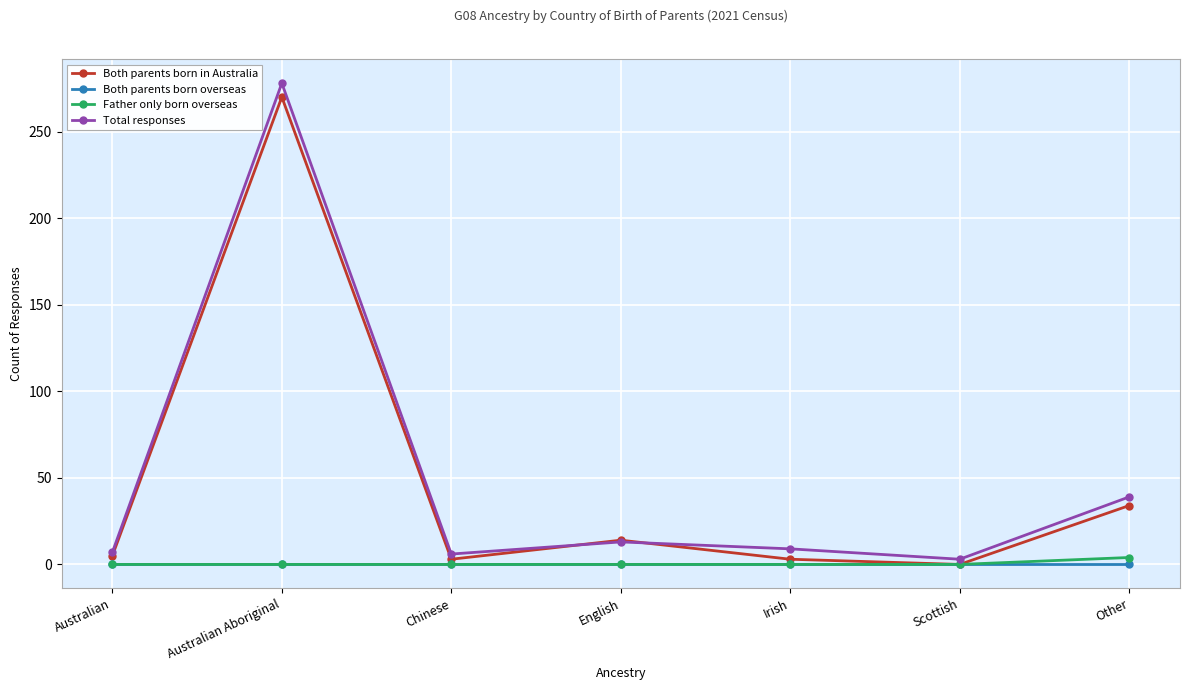

At which category does Both parents born in Australia reach its first local peak?

Australian Aboriginal